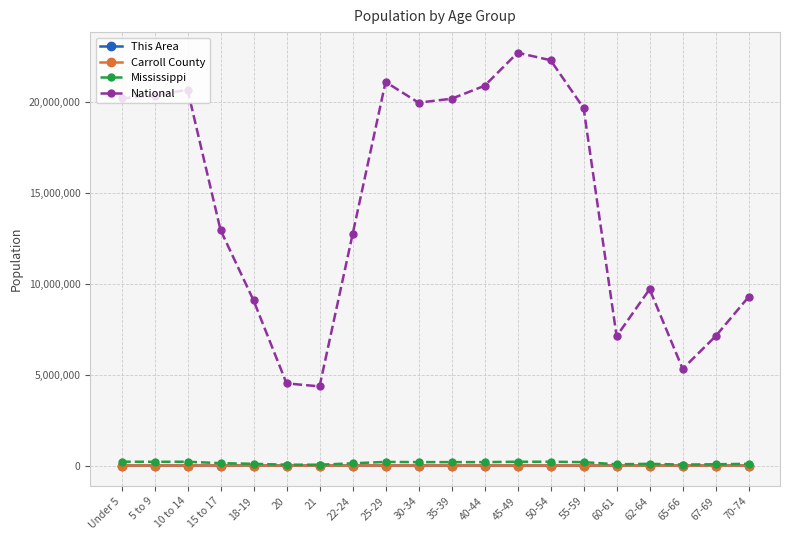

Is the value of National at 18-19 greater than the value of This Area at 70-74?

Yes